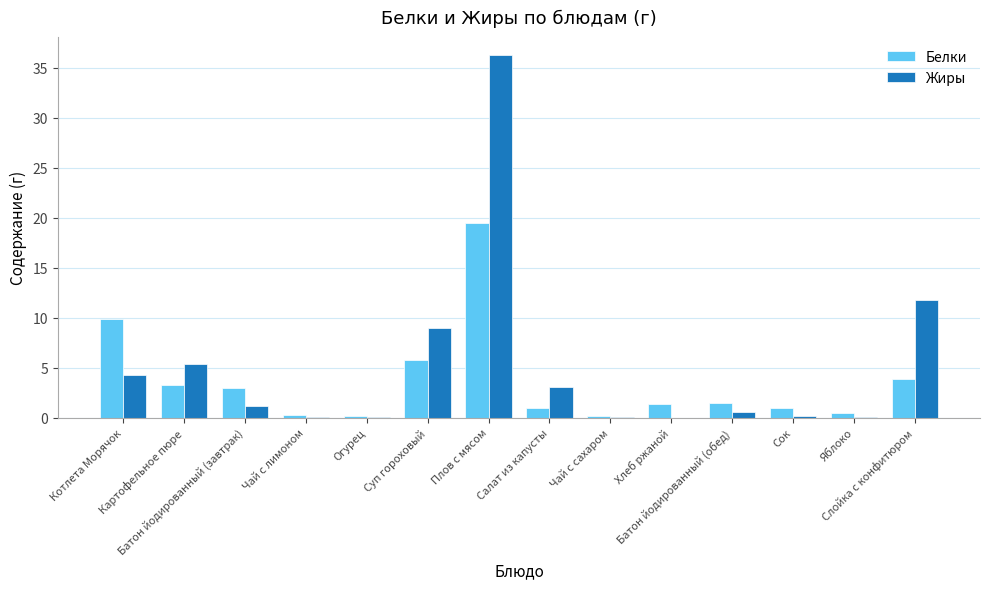

The value of Белки at Картофельное пюре is 3.3. True or false?

True